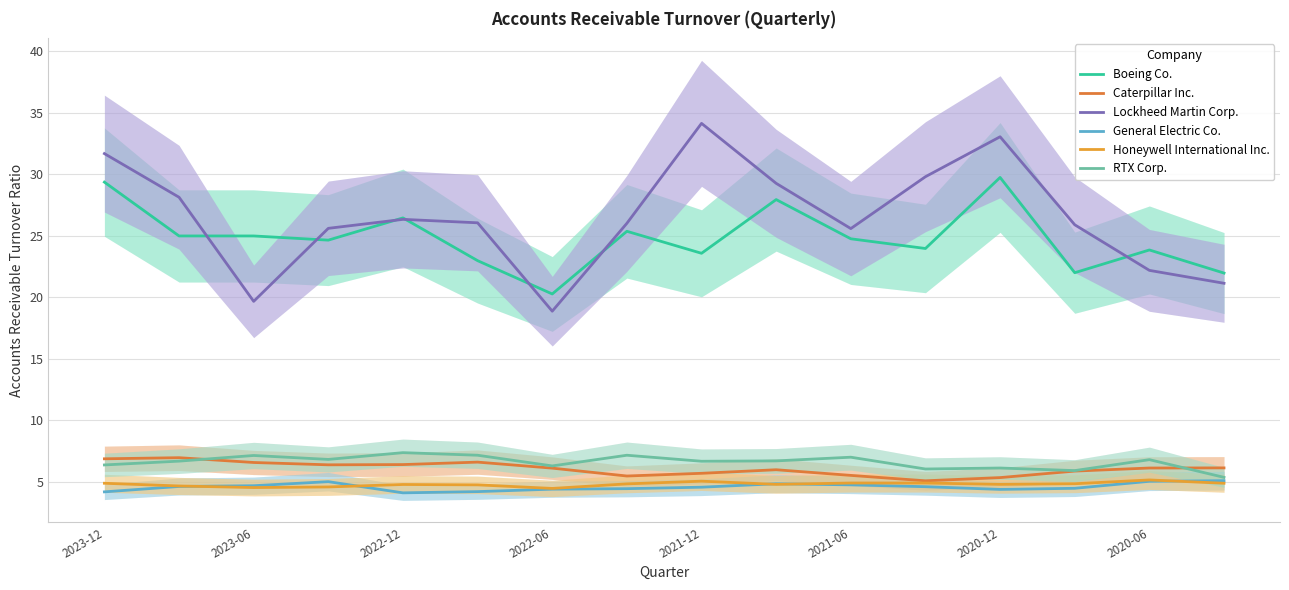

Between 2020-06 and 2021-06, which is larger?

2021-06